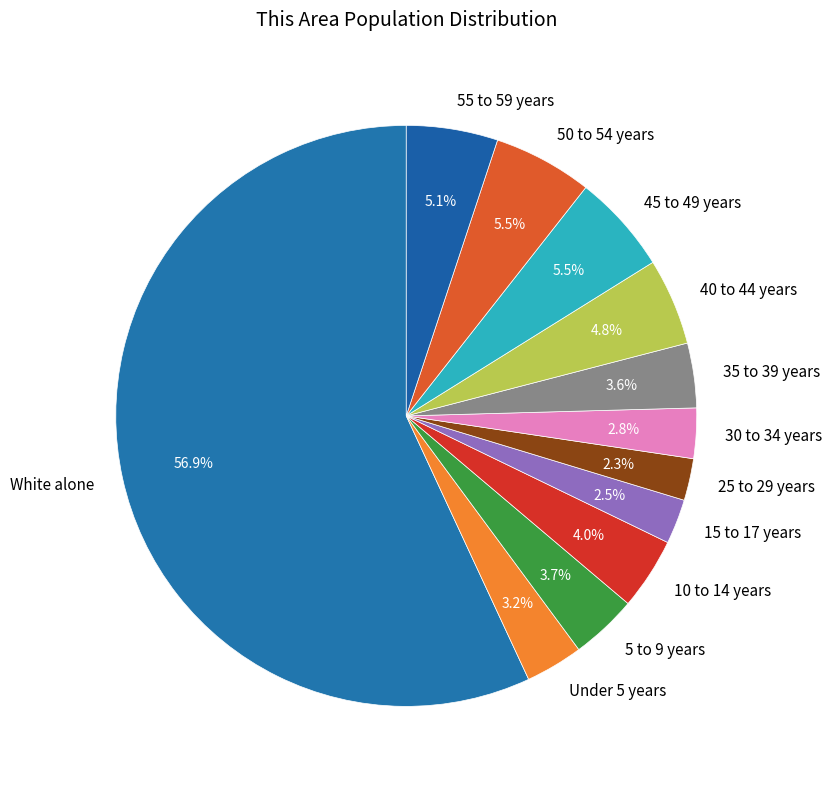

What percentage is the 55 to 59 years slice, to the nearest percent?

5%